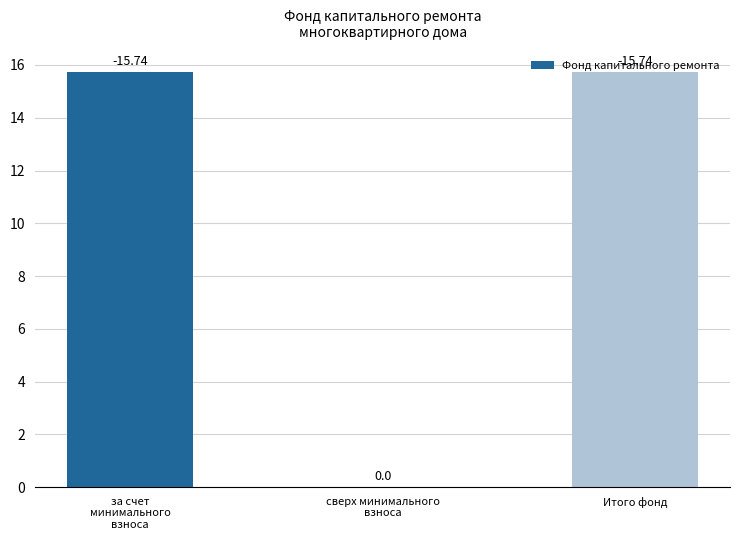

Rank the categories by value from lowest to highest.

сверх минимального
взноса, за счет
минимального
взноса, Итого фонд